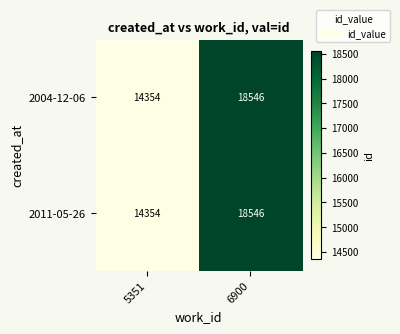

Reading right to left, what are all the values shown in this chart?

2004-12-06: 6900=18546	5351=14354
2011-05-26: 6900=18546	5351=14354